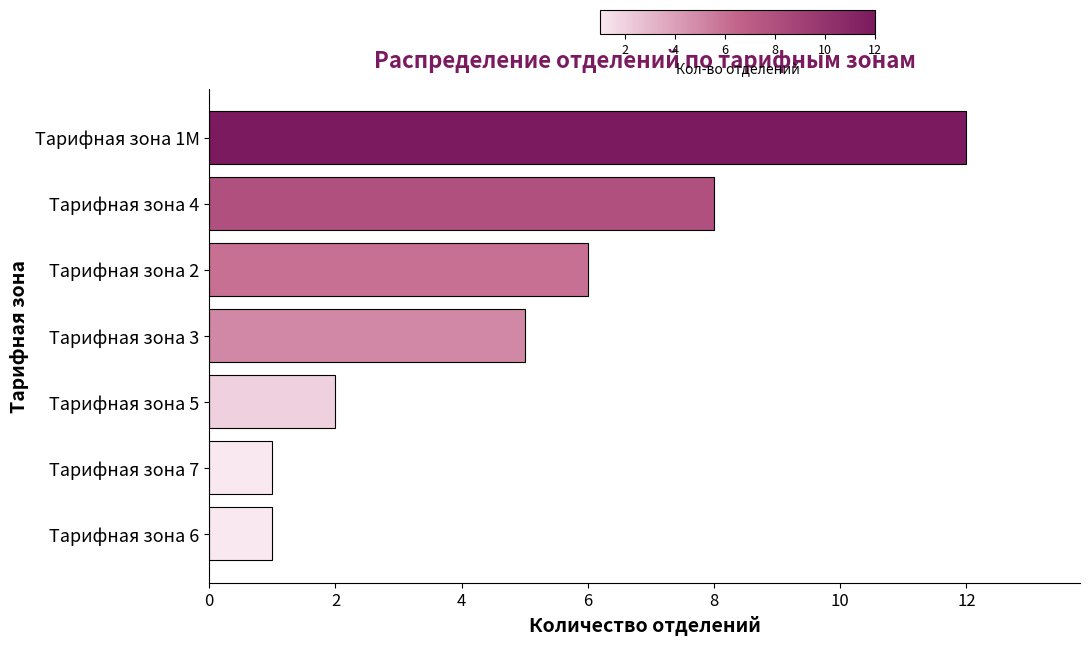

What is the change in value from Тарифная зона 3 to Тарифная зона 4?

+3